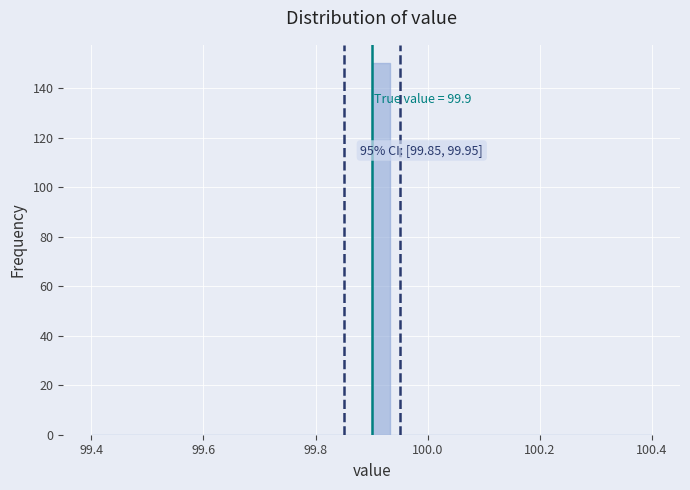

Around what value on the x-axis is the tallest bar? Give the approximate position of its centre, as read against the axis.

99.92